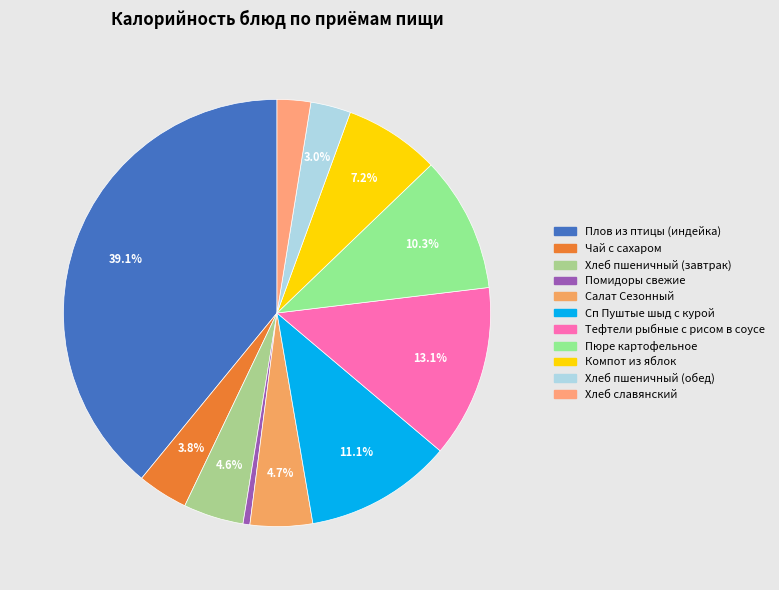

What is the total percentage of Сп Пуштые шыд с курой and Помидоры свежие?

11.7%